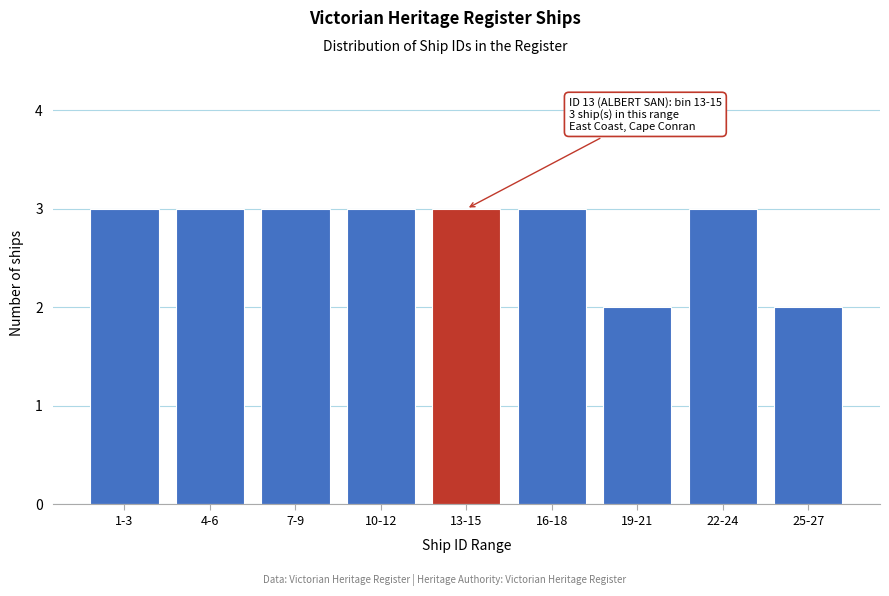

Reading left to right, transcribe all the data shown in this chart.

3	3	3	3	3	3	2	3	2